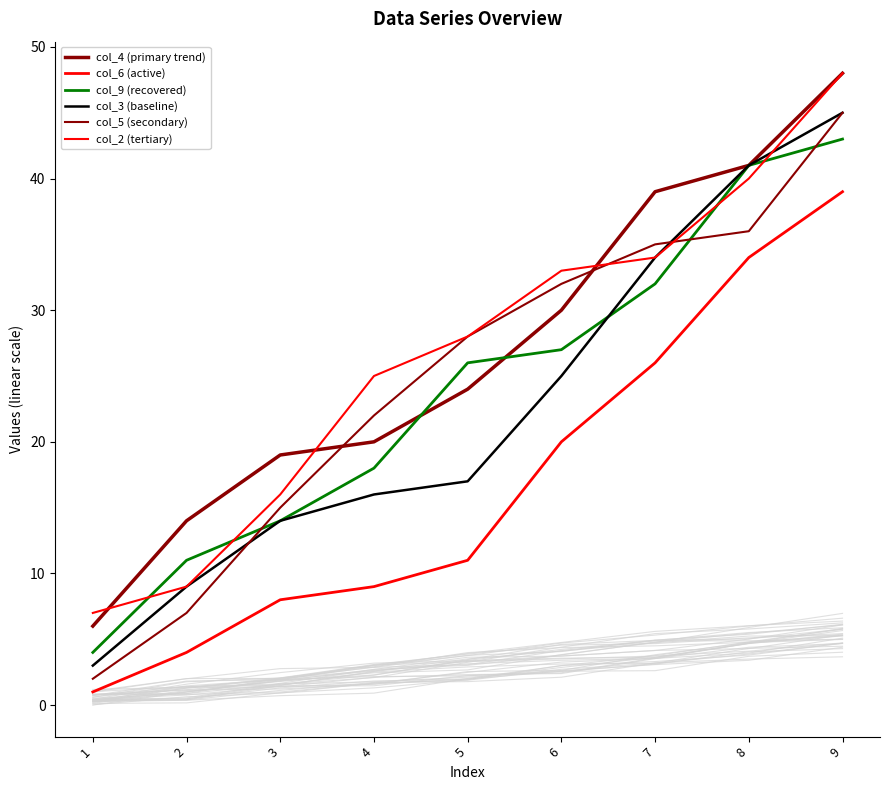

What is the sum of the col_9 (recovered) values at 6 and 2?

38